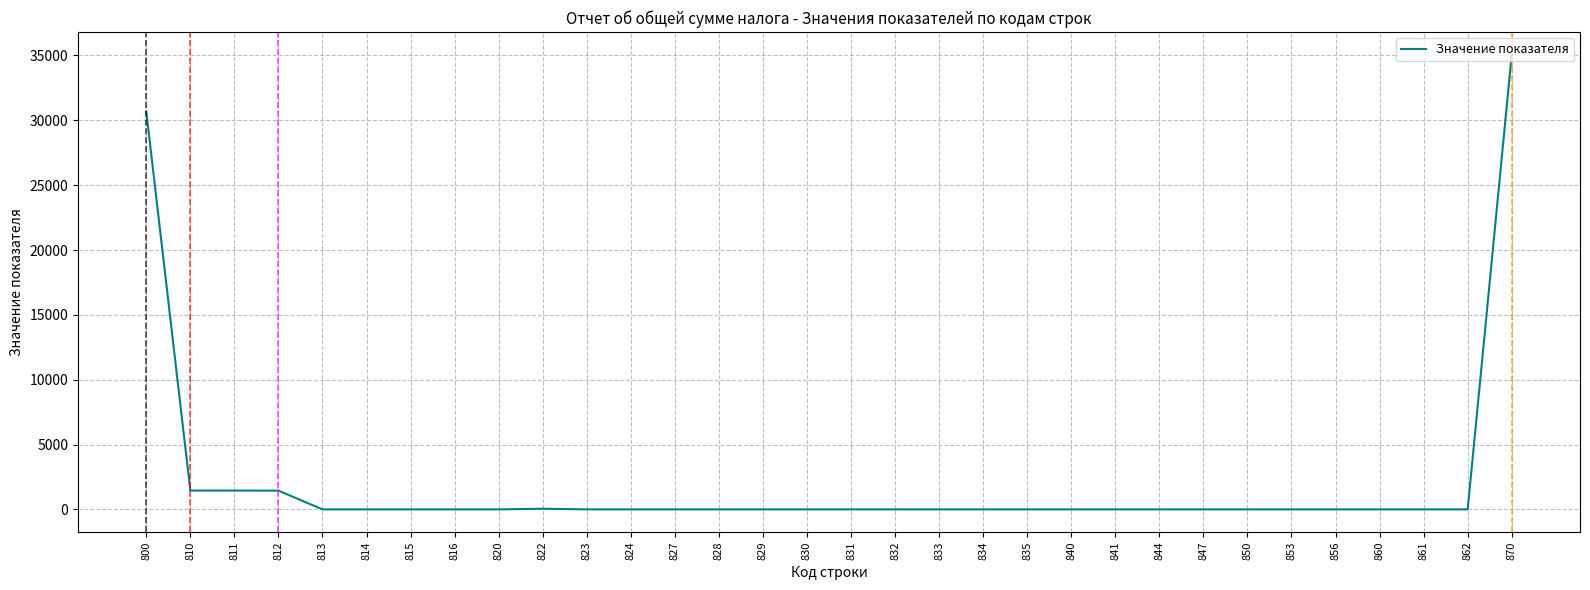

True or false: the data shows 0 at 815.

True